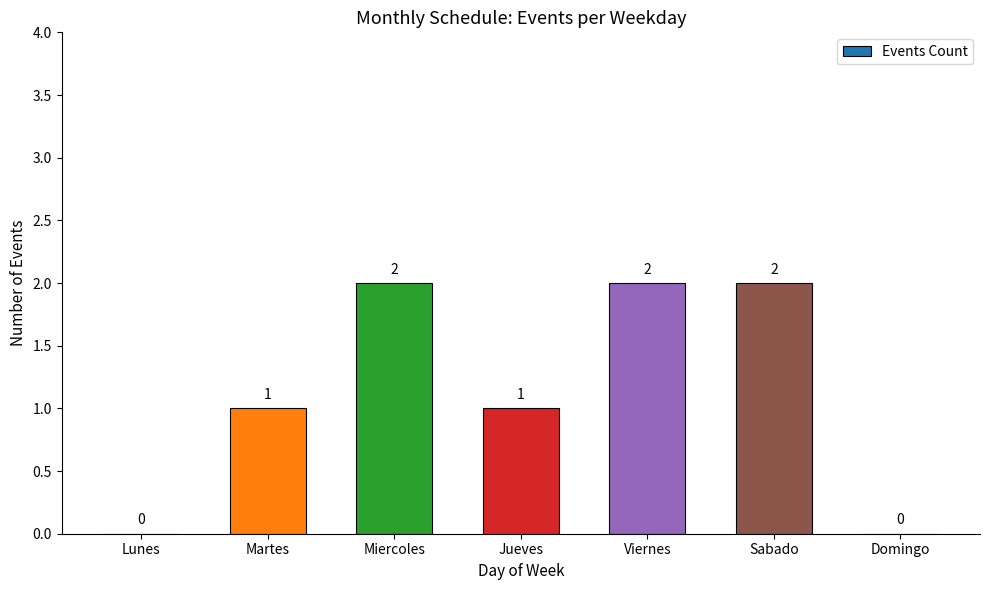

Which has a higher value, Sabado or Domingo?

Sabado